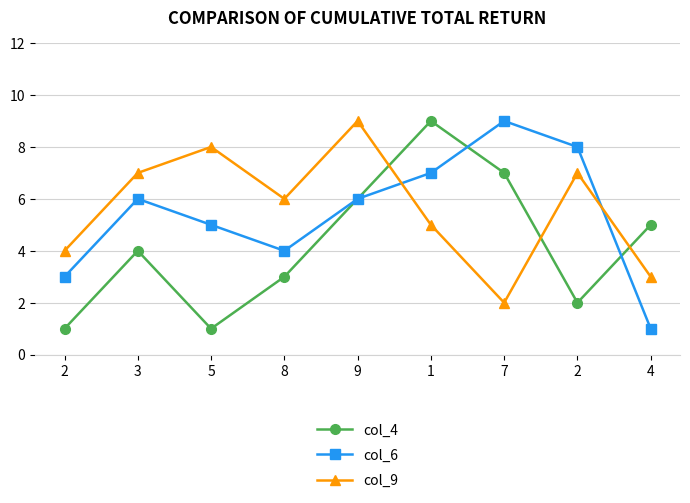

What are all the series names shown in the legend?

col_4, col_6, col_9